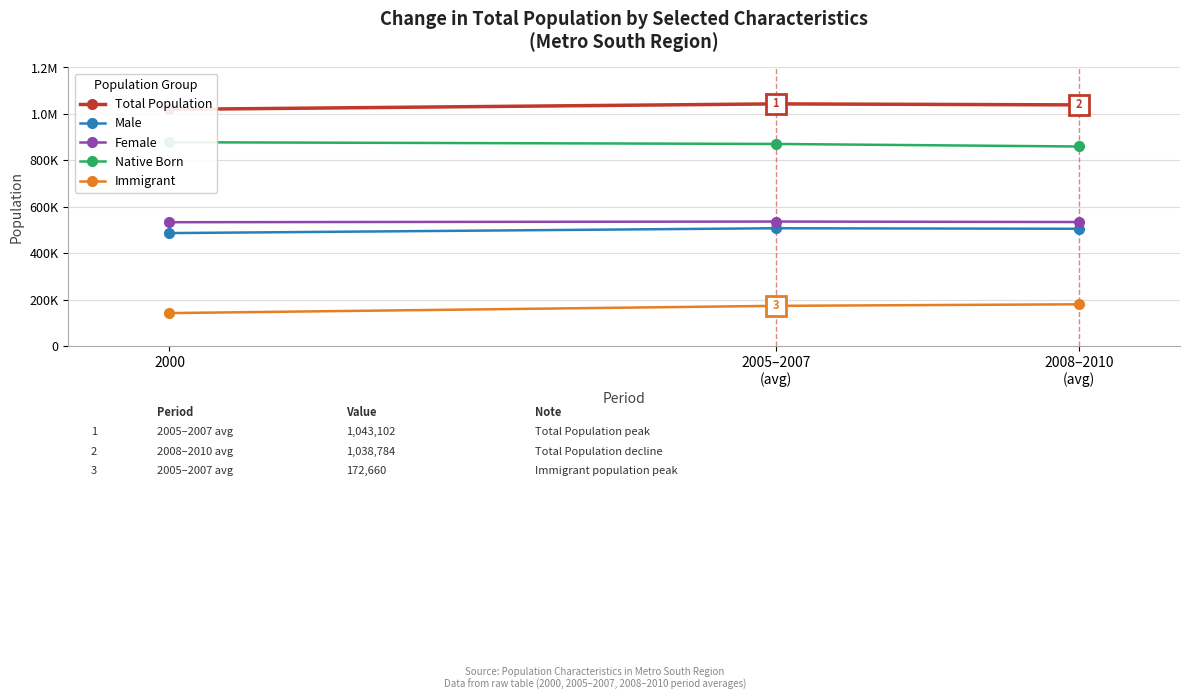

At how many categories does at least one series exceed 703723?

3